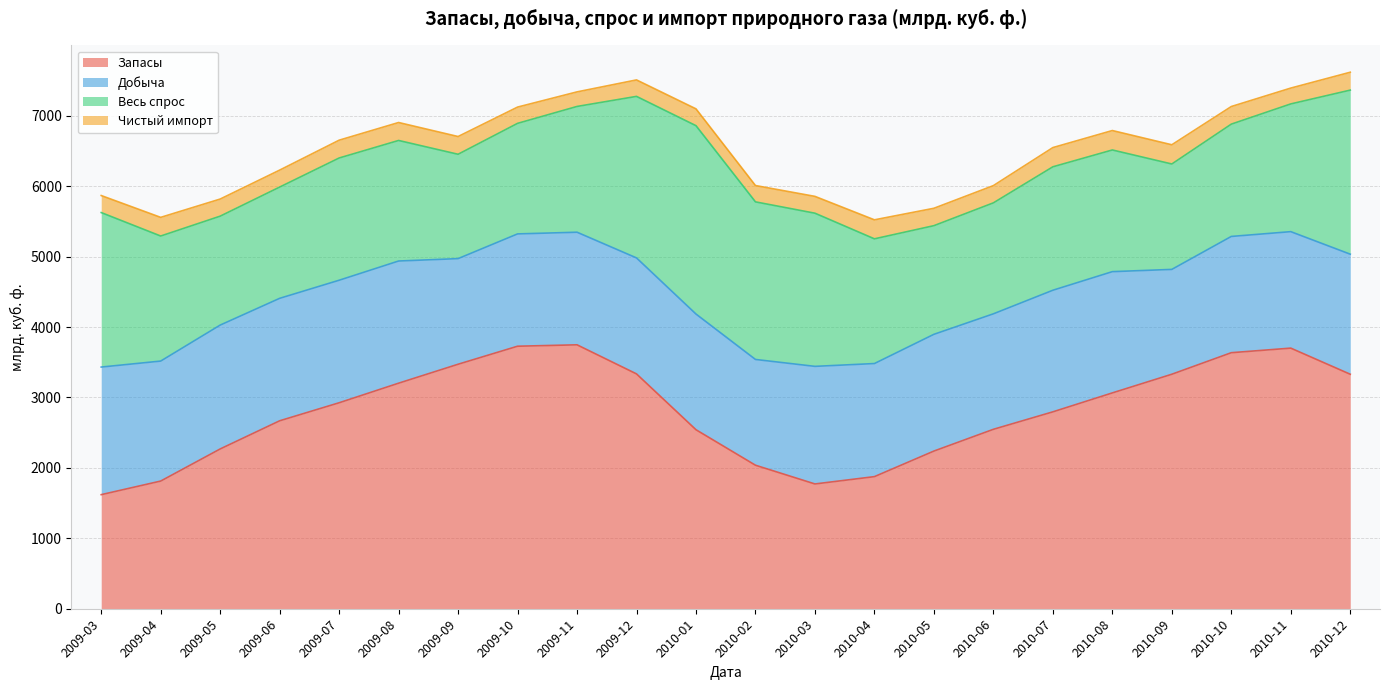

At which category does Запасы reach its first local peak?

2009-11